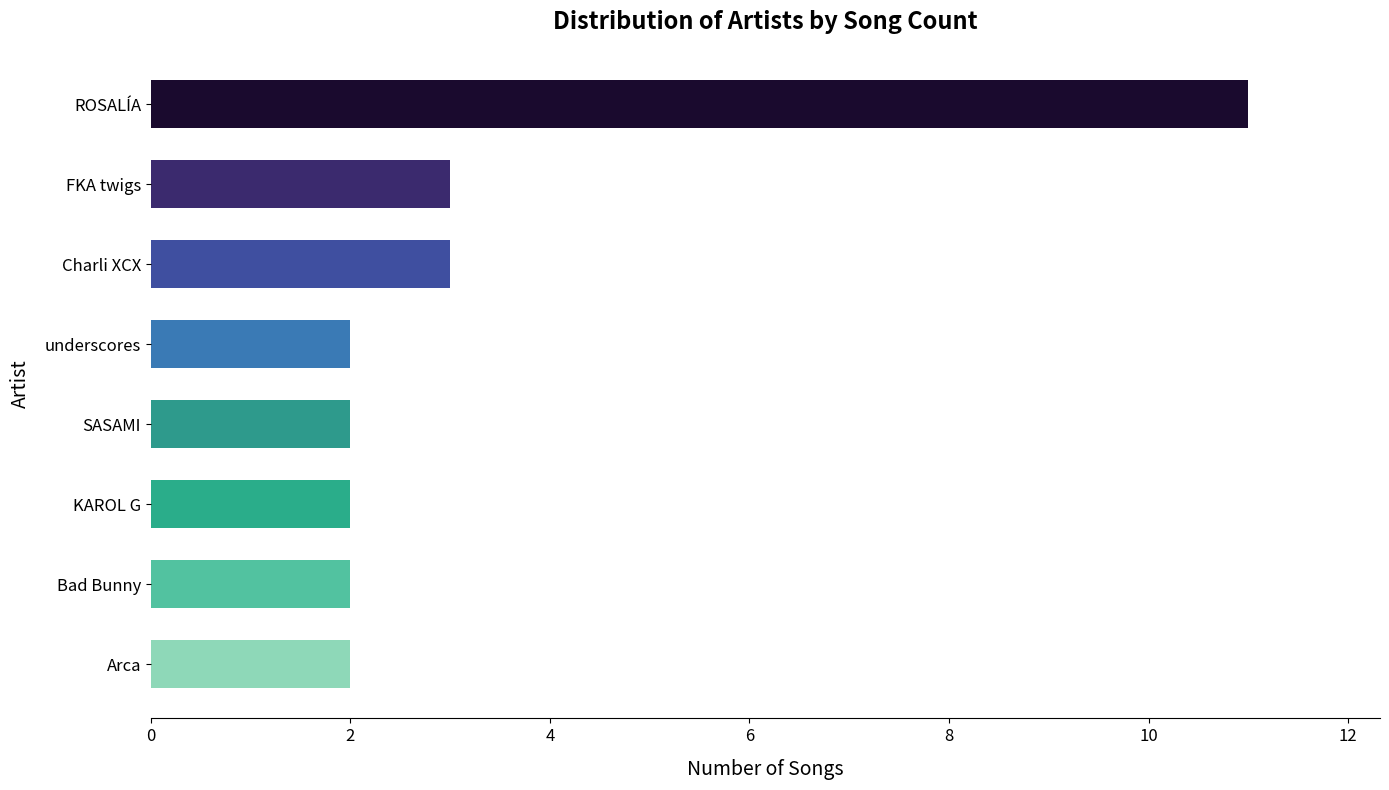

Reading top to bottom, transcribe all the data shown in this chart.

ROSALÍA=11	FKA twigs=3	Charli XCX=3	underscores=2	SASAMI=2	KAROL G=2	Bad Bunny=2	Arca=2